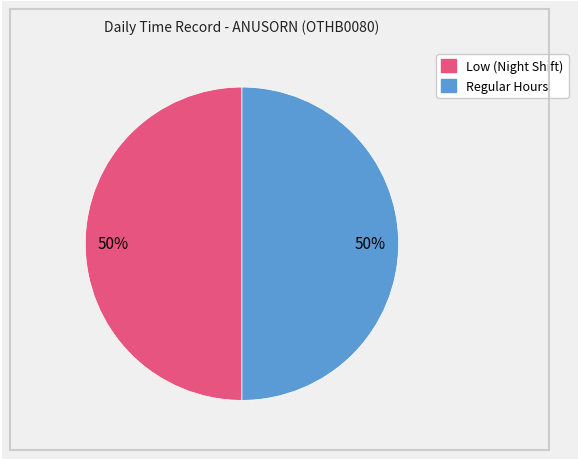

How many segments does this pie chart have?

2